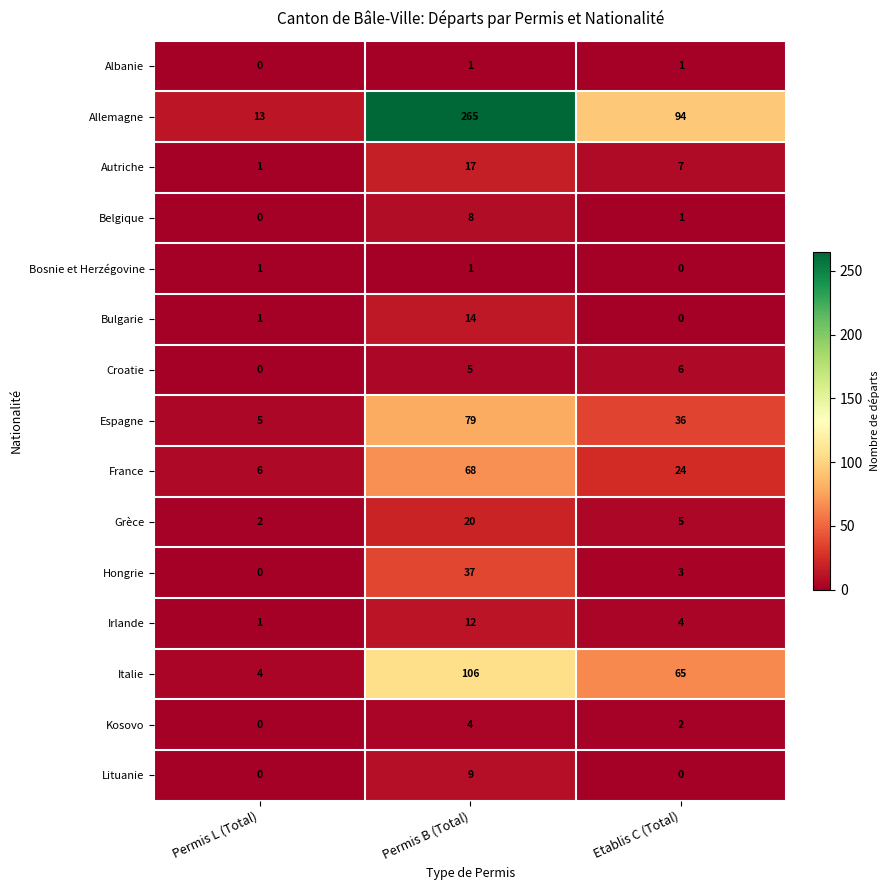

True or false: Belgique has a value of 8 at Permis B (Total).

True